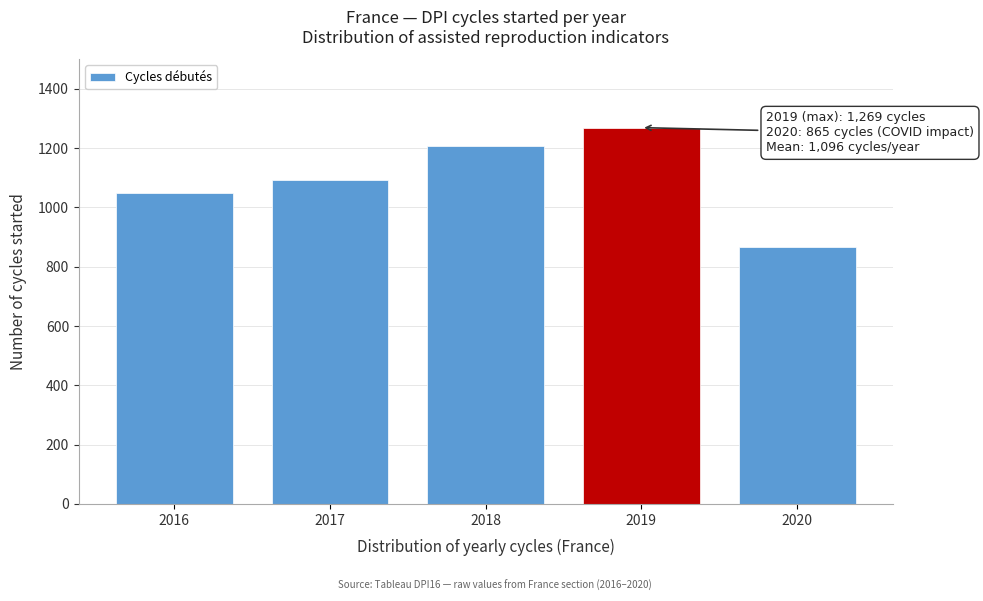

Reading left to right, transcribe all the data shown in this chart.

1050	1092	1207	1269	865